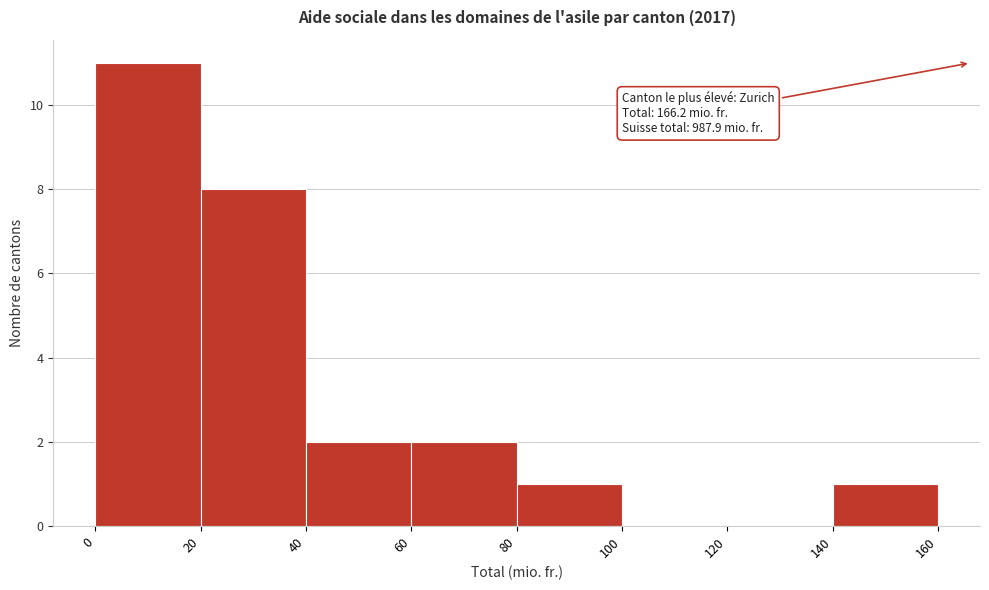

Which range on the x-axis has the tallest bar?

0 to 20